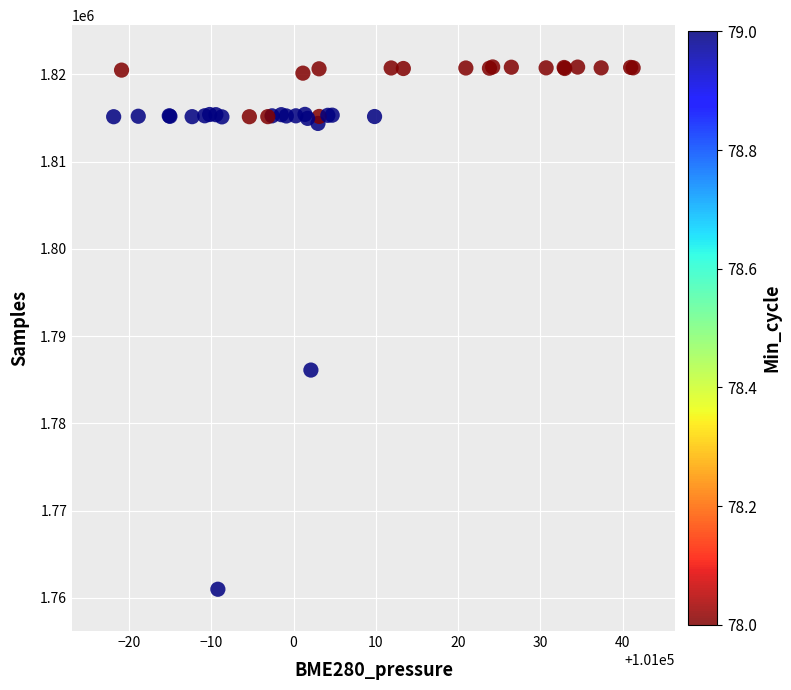

What Y value in the scatter plot is closest to 1790926?

1786115